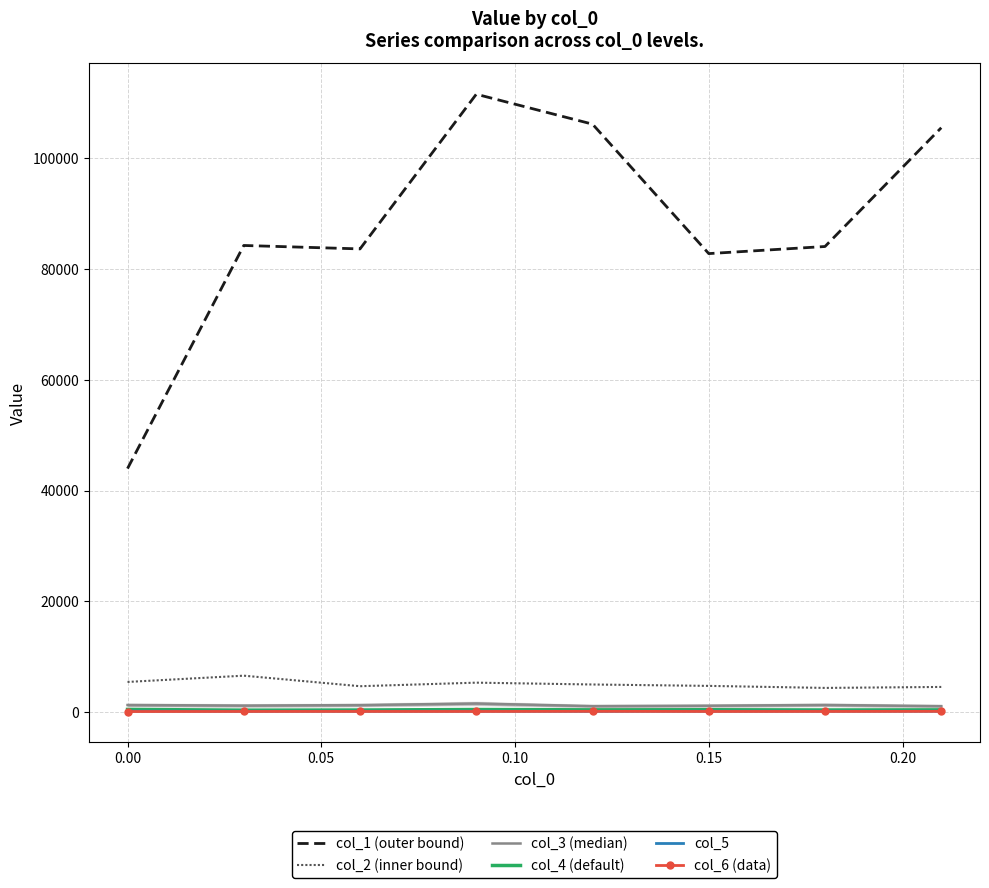

What is the maximum value shown in the chart?

111560.5